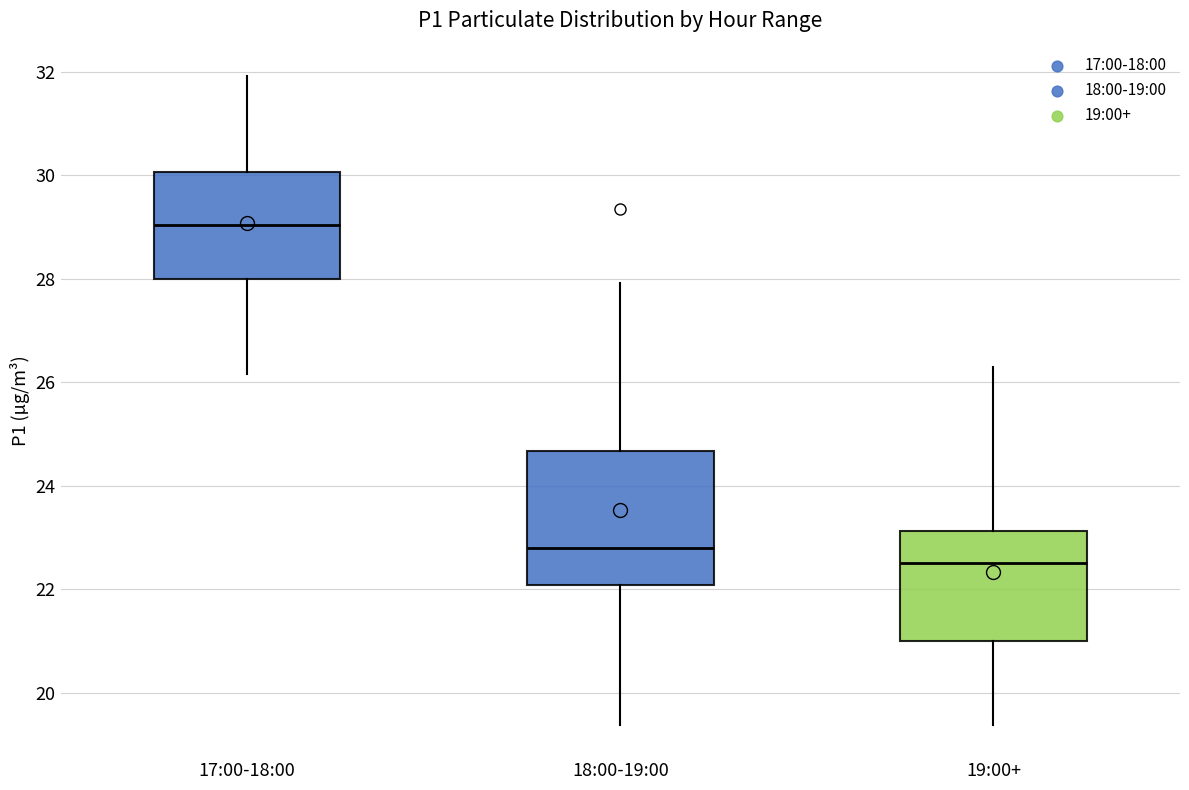

Reading left to right, transcribe this box plot: for each box, give where its median line is, the range the box spans, and where its two whiskers end, as read against the y-axis. The values are not printed on the chart, so give them approximately, as read against the axis.

17:00-18:00: median 29.0, box 28.0 to 30.0, whiskers 26.2 to 32.0
18:00-19:00: median 22.8, box 22.0 to 24.6, whiskers 19.4 to 28.0
19:00+: median 22.6, box 21.0 to 23.2, whiskers 19.4 to 26.4